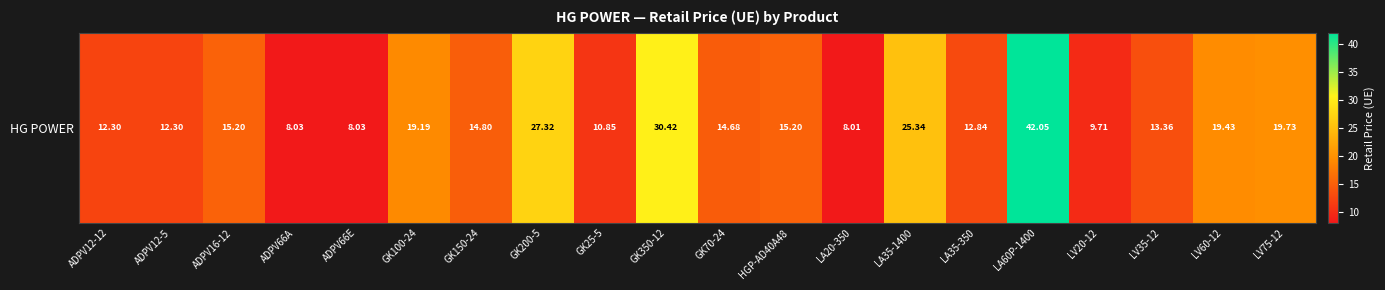

What is the change in value from GK150-24 to GK70-24?

-0.1